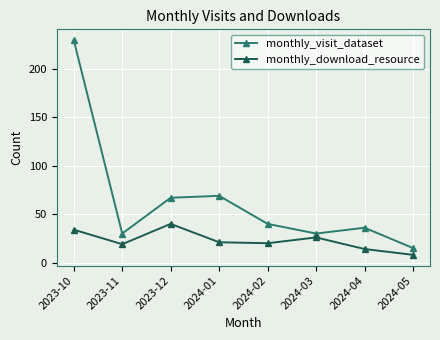

Rank the series by their maximum value, from highest to lowest.

monthly_visit_dataset, monthly_download_resource